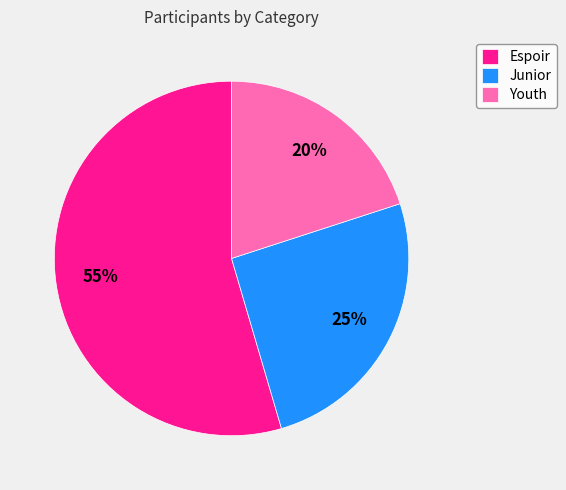

True or false: Espoir accounts for 55% of the total.

True